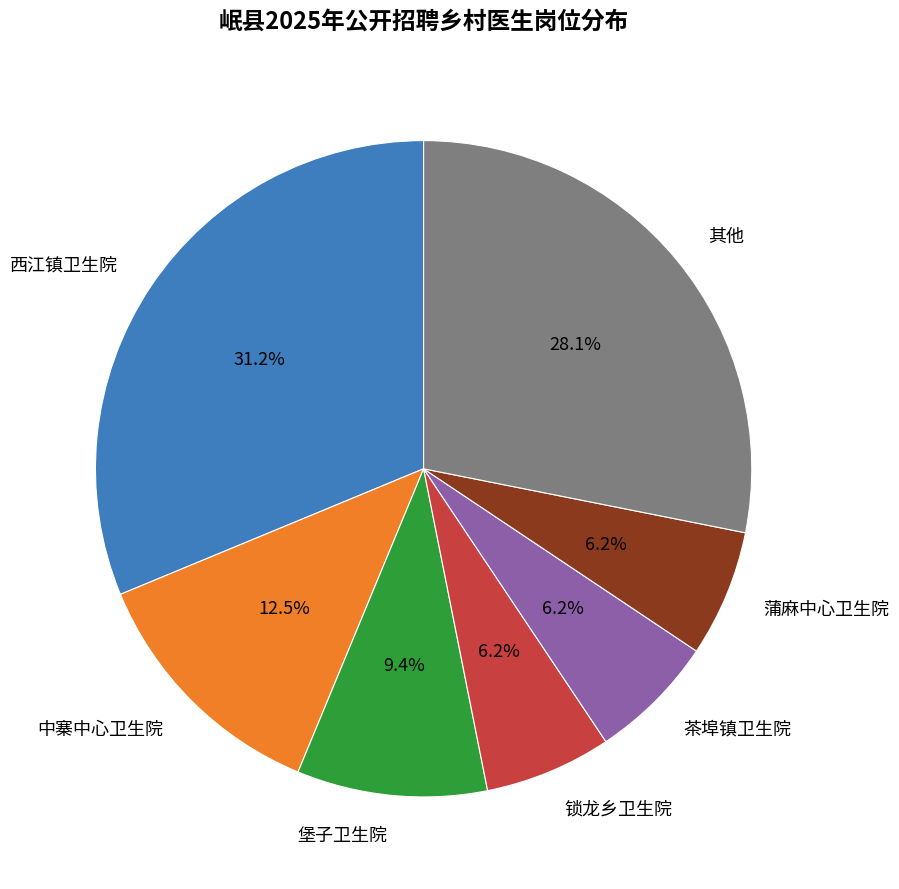

Which slice is the largest?

西江镇卫生院